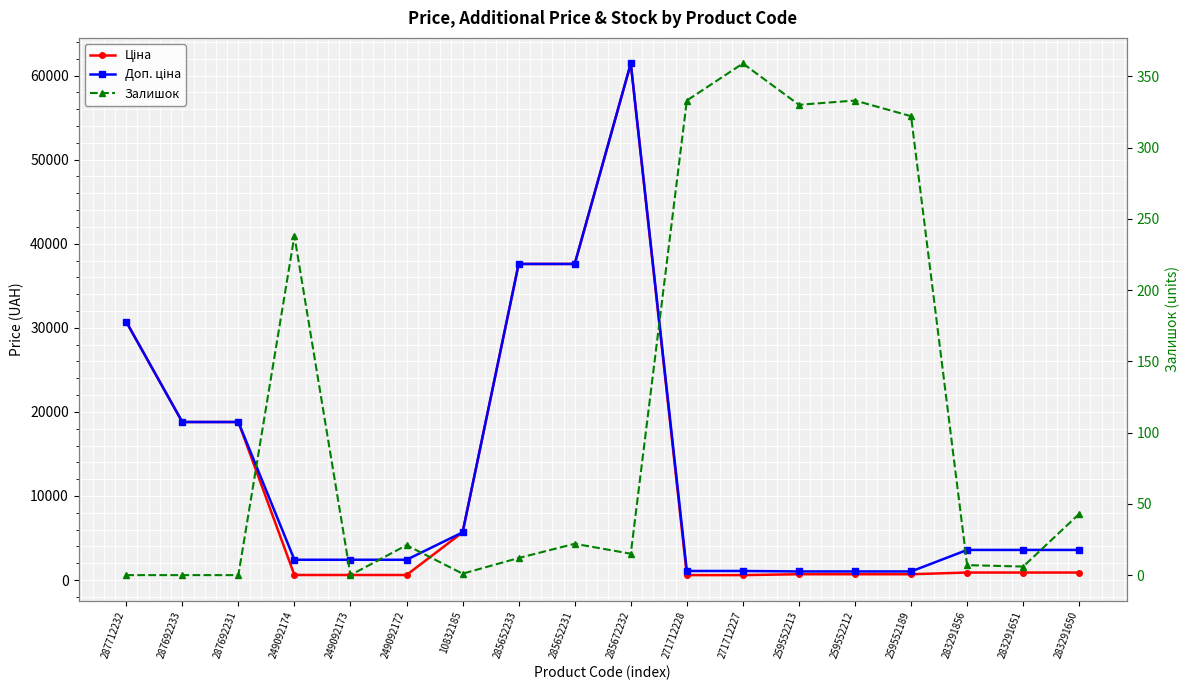

Which category has the highest value in the Доп. ціна series?

285672232